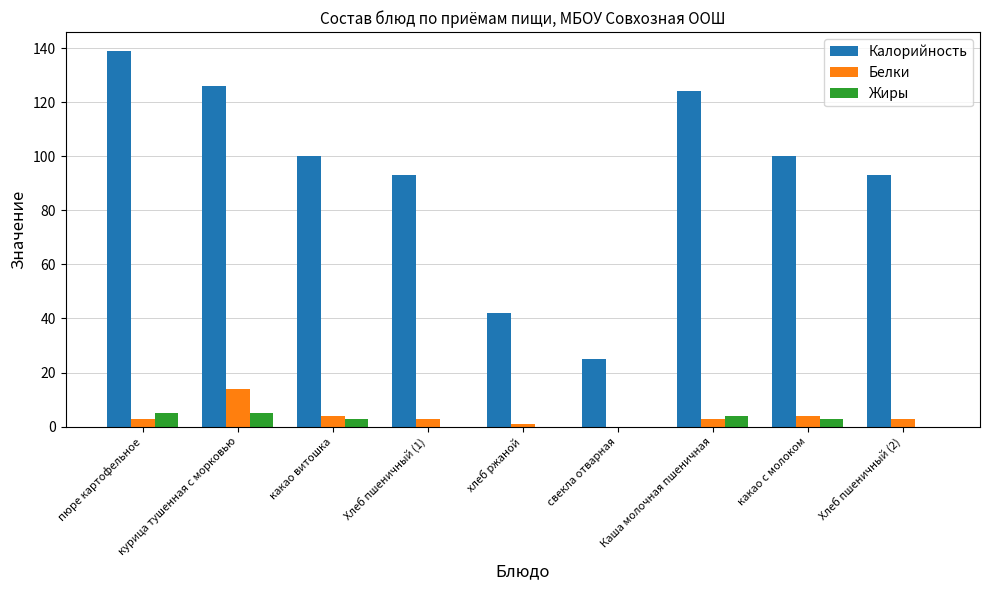

Reading left to right, what are all the values shown in this chart?

Калорийность: 139	126	100	93	42	25	124	100	93
Белки: 3	14	4	3	1	0	3	4	3
Жиры: 5	5	3	0	0	0	4	3	0